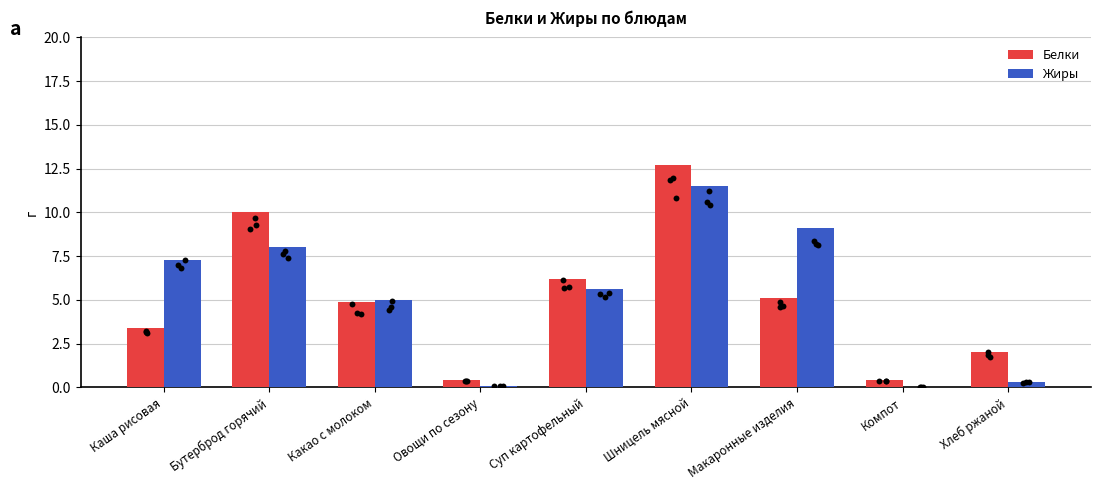

Is the value of Белки at Суп картофельный greater than the value of Жиры at Каша рисовая?

No